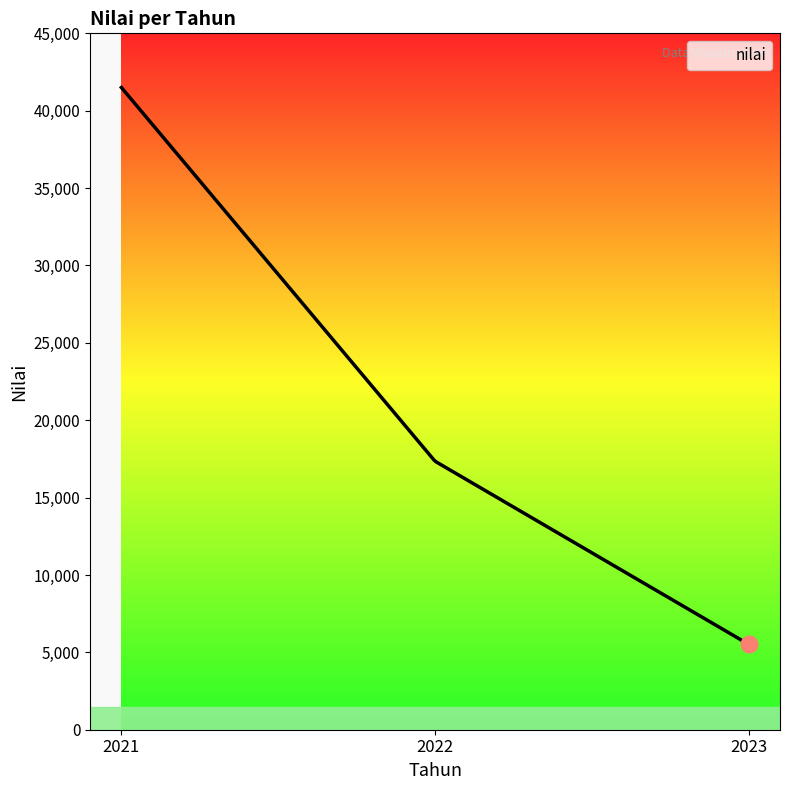

What is the difference between the maximum and minimum values?

35982.2